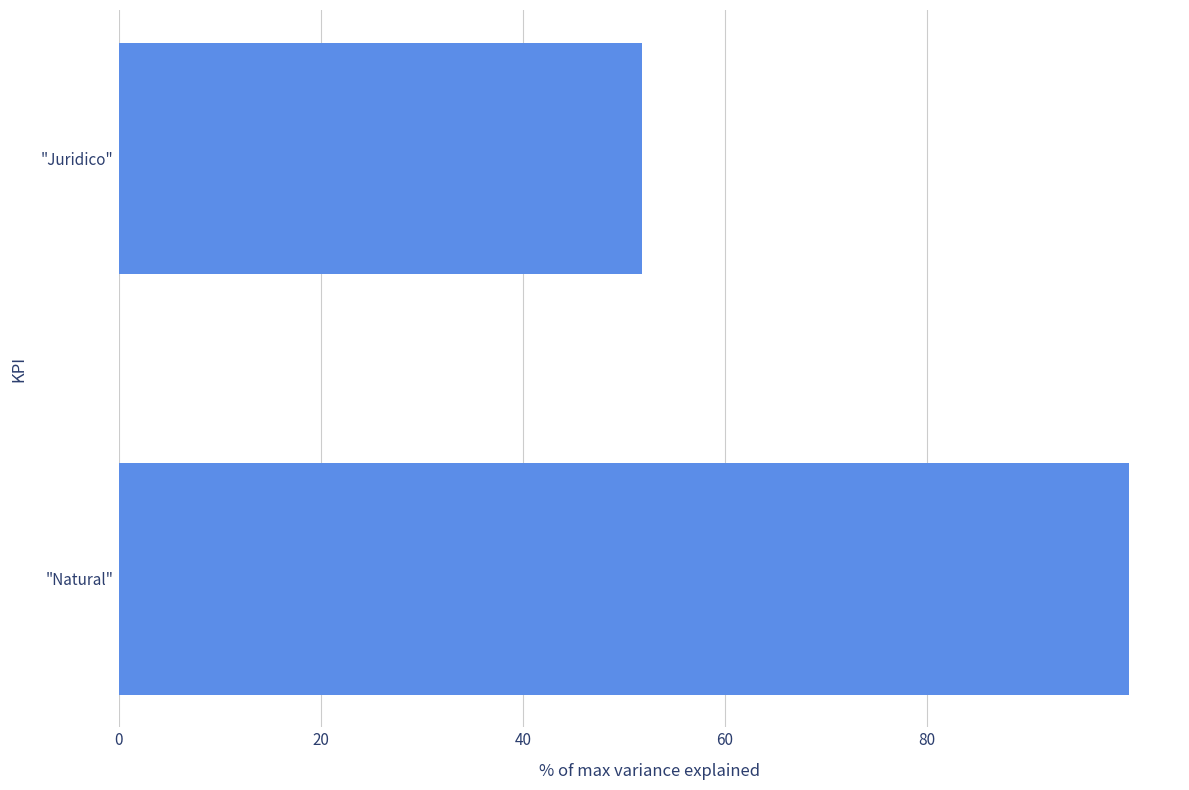

Reading bottom to top, list all the values displayed in this chart.

100.0	51.8